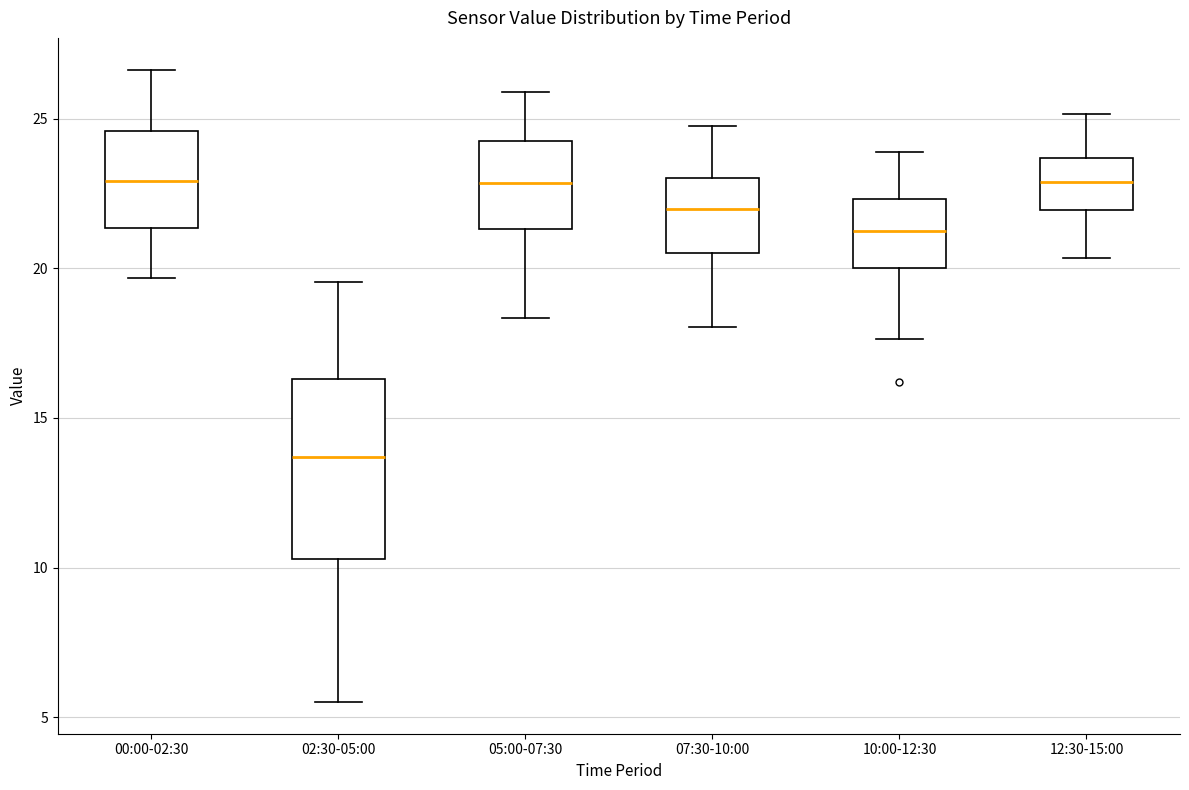

Reading left to right, read every box against the y-axis: the position of its median line, the range the box covers, and the ends of its whiskers. The values are not printed on the chart, so give them approximately, as read against the axis.

00:00-02:30: median 23.0, box 21.5 to 24.5, whiskers 19.5 to 26.5
02:30-05:00: median 13.5, box 10.5 to 16.5, whiskers 5.5 to 19.5
05:00-07:30: median 23.0, box 21.5 to 24.5, whiskers 18.5 to 26.0
07:30-10:00: median 22.0, box 20.5 to 23.0, whiskers 18.0 to 25.0
10:00-12:30: median 21.5, box 20.0 to 22.5, whiskers 17.5 to 24.0
12:30-15:00: median 23.0, box 22.0 to 23.5, whiskers 20.5 to 25.0